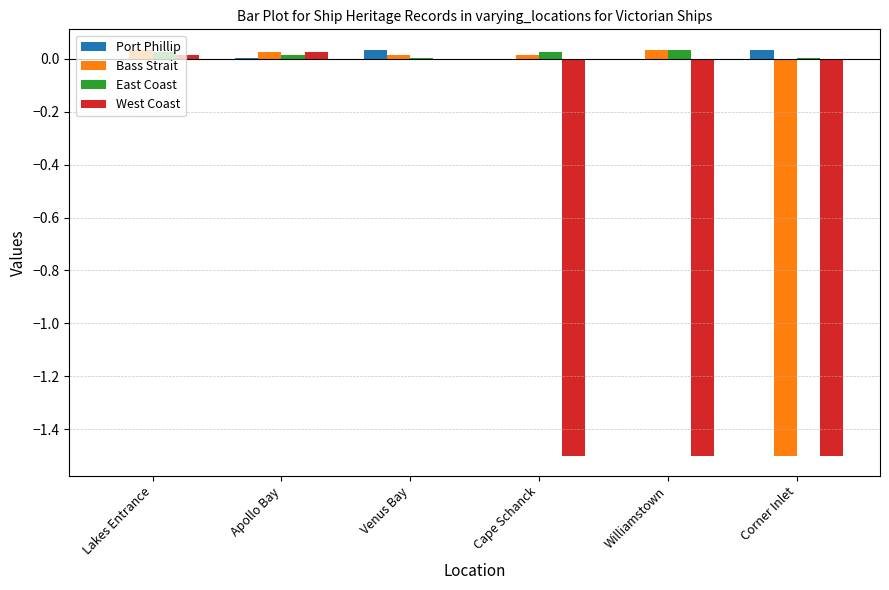

Is the value of West Coast at Venus Bay greater than the value of Port Phillip at Venus Bay?

No